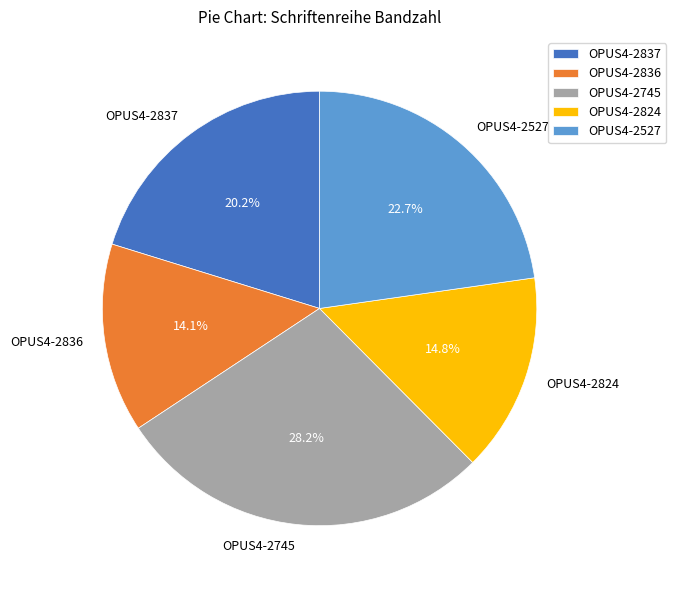

What percentage do OPUS4-2824 and OPUS4-2837 together represent?

35.0%